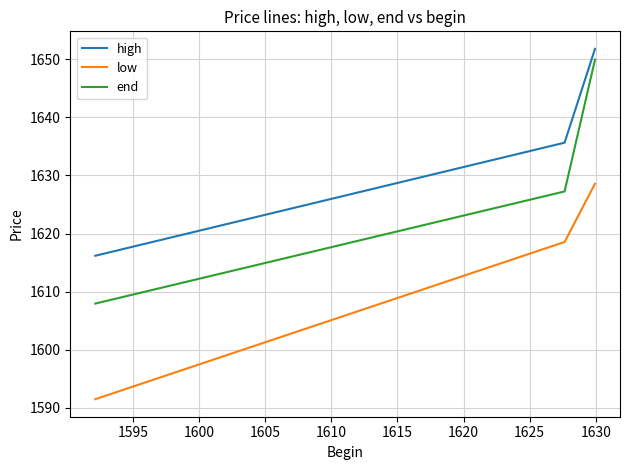

What is the sum of all low values?

4838.6